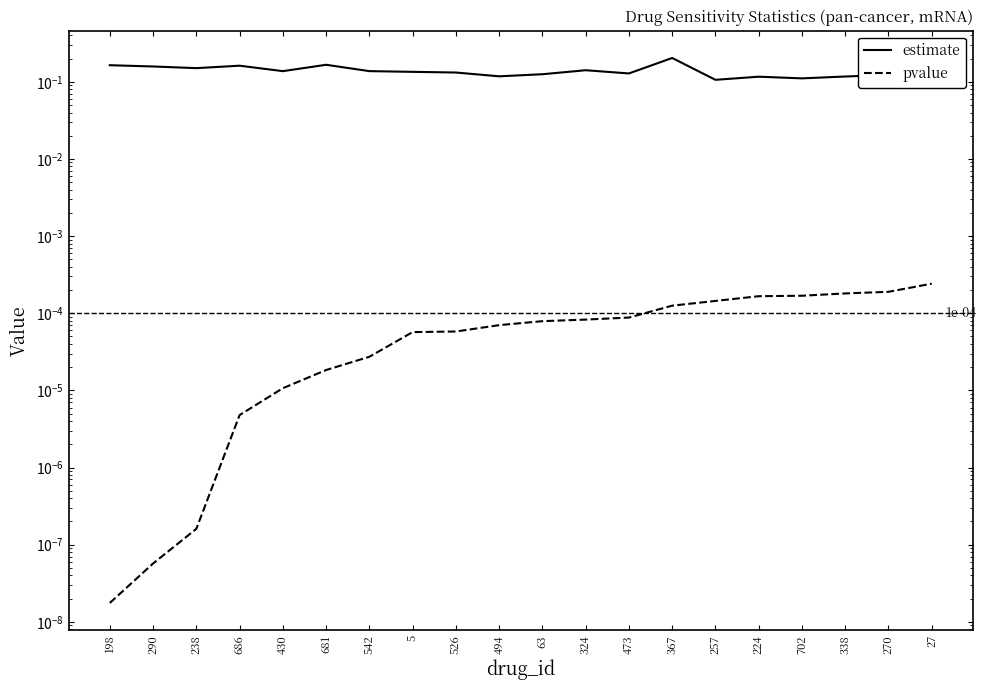

The value of estimate at 198 is 0.3. True or false?

False